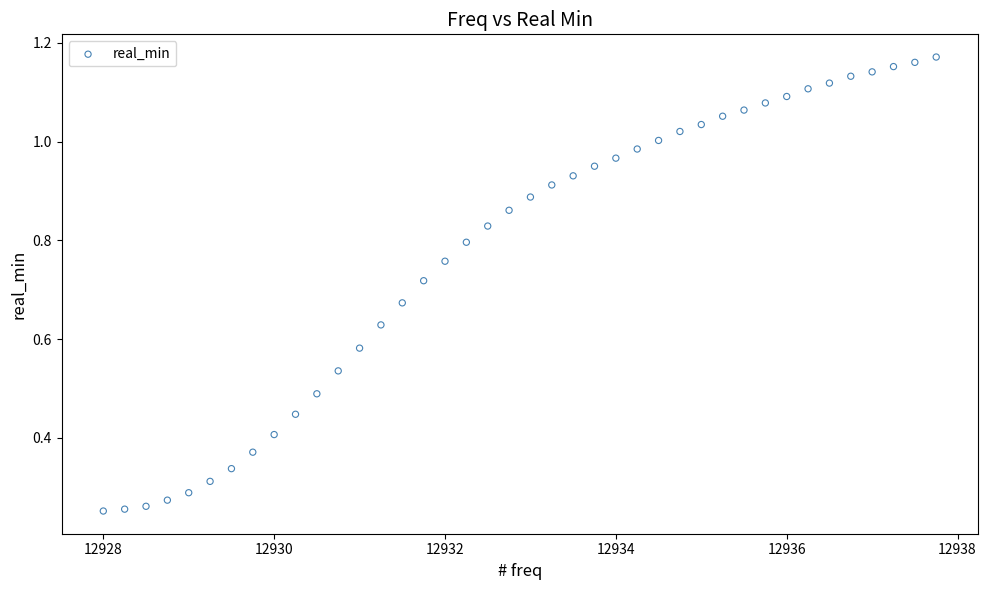

What is the range of X values (max minus min)?

9.8